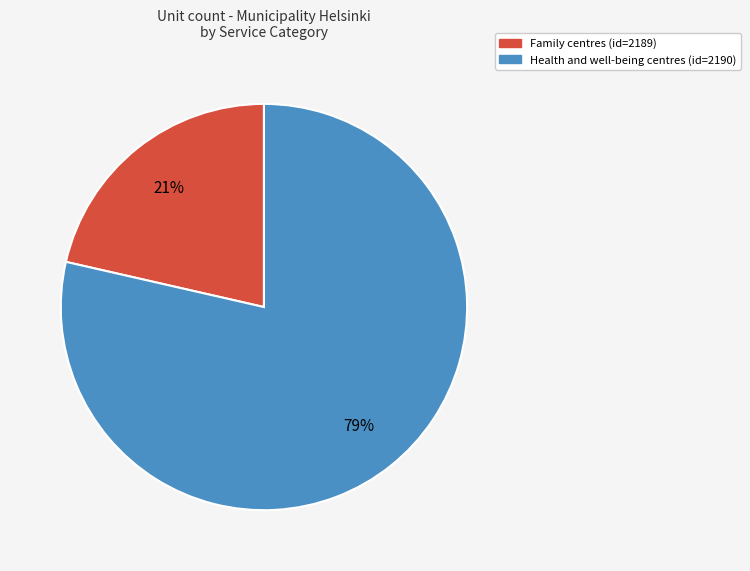

Which slice is the largest?

Health and well-being centres (id=2190)